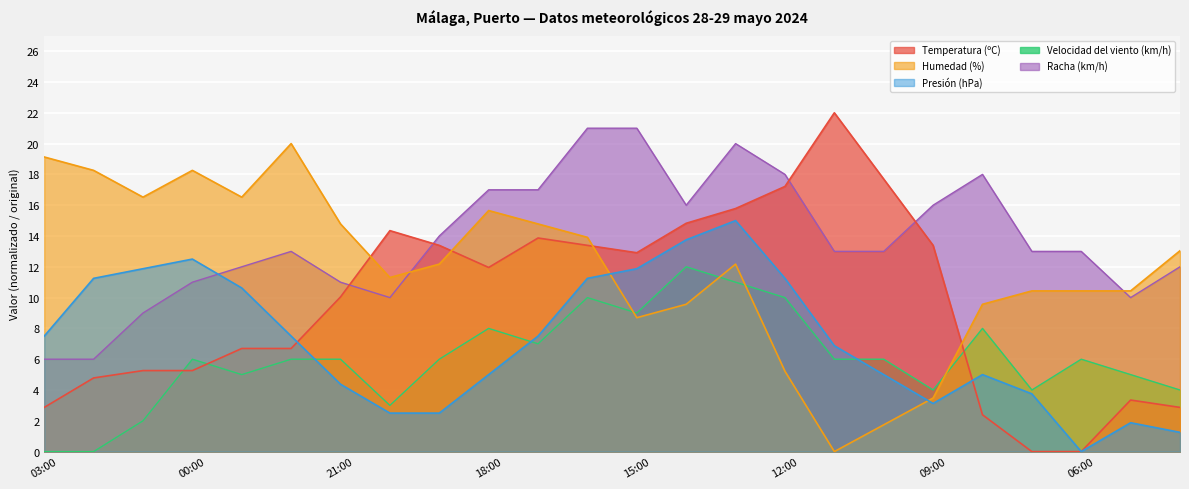

True or false: Temperatura (ºC) has a value of 0.0 at 06:00.

True